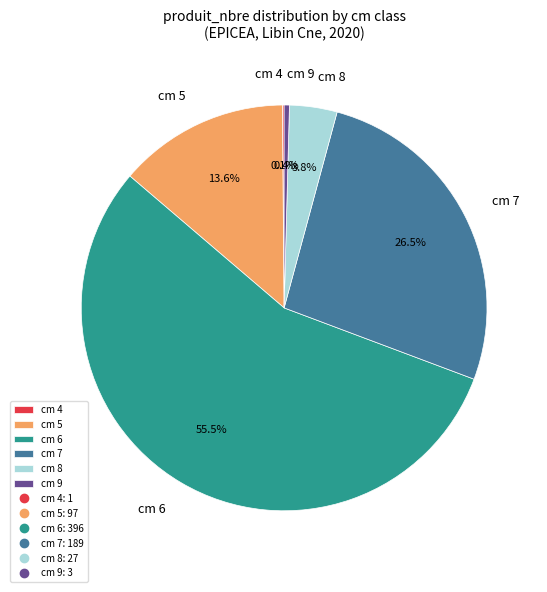

Is there a majority slice in this chart?

Yes